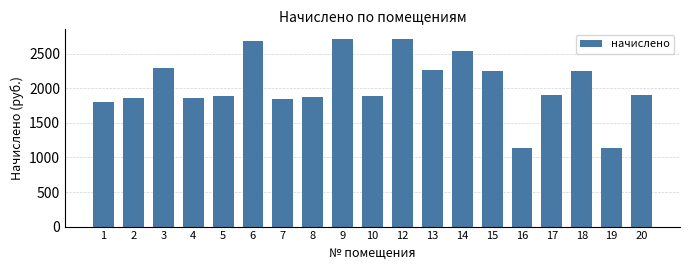

The value at 15 is 2256.4. True or false?

True